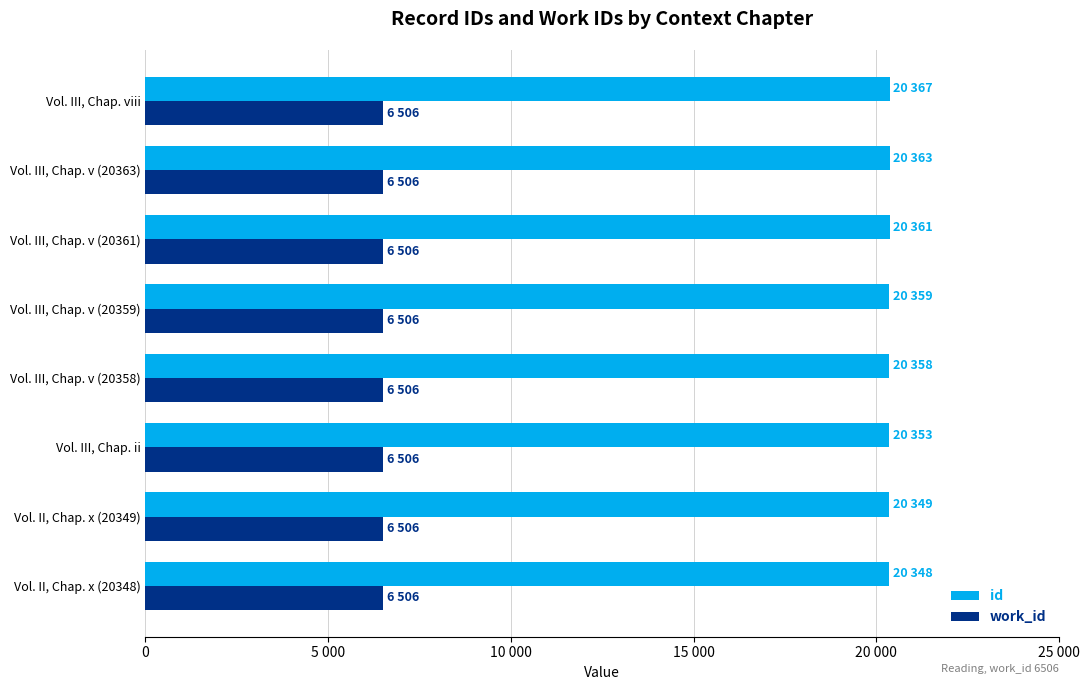

Reading left to right, extract all data points from this chart.

id: 20348.0	20349.0	20353.0	20358.0	20359.0	20361.0	20363.0	20367.0
work_id: 0.3	0.3	0.3	0.3	0.3	0.3	0.3	0.3